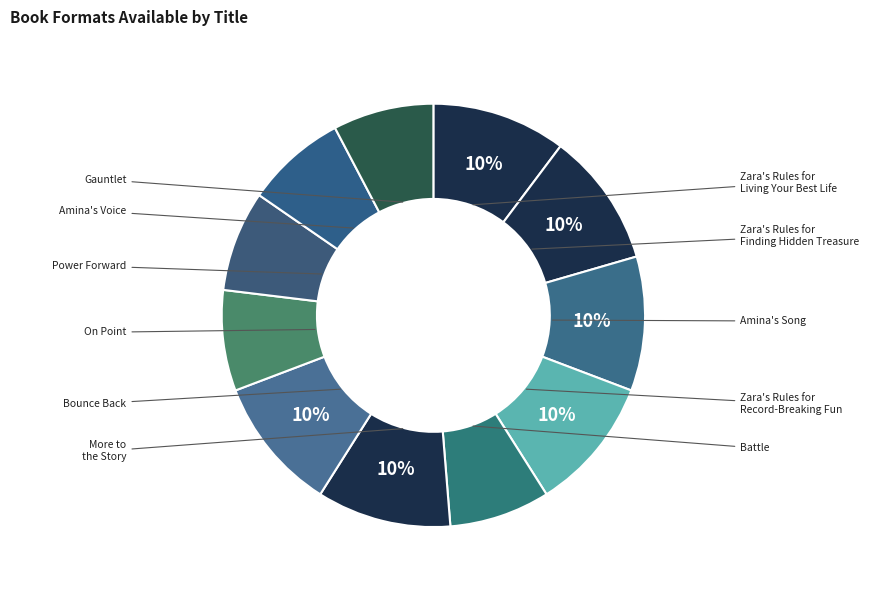

How many segments does this pie chart have?

11